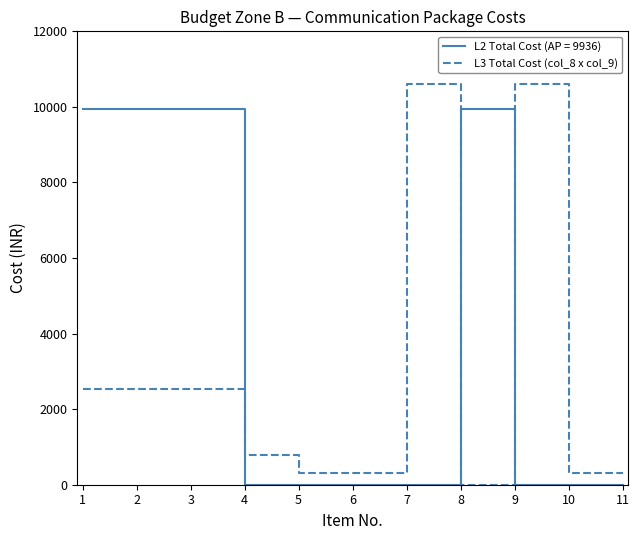

Which series changed the most between 1 and 8?

L3 Total Cost (col_8 x col_9)